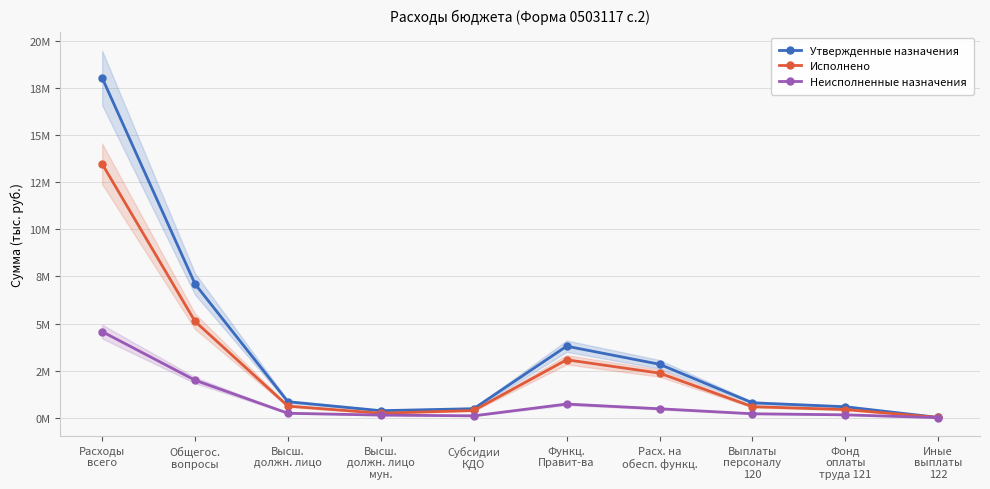

The Исполнено series shows 17126.8 at Иные
выплаты
122. True or false?

False